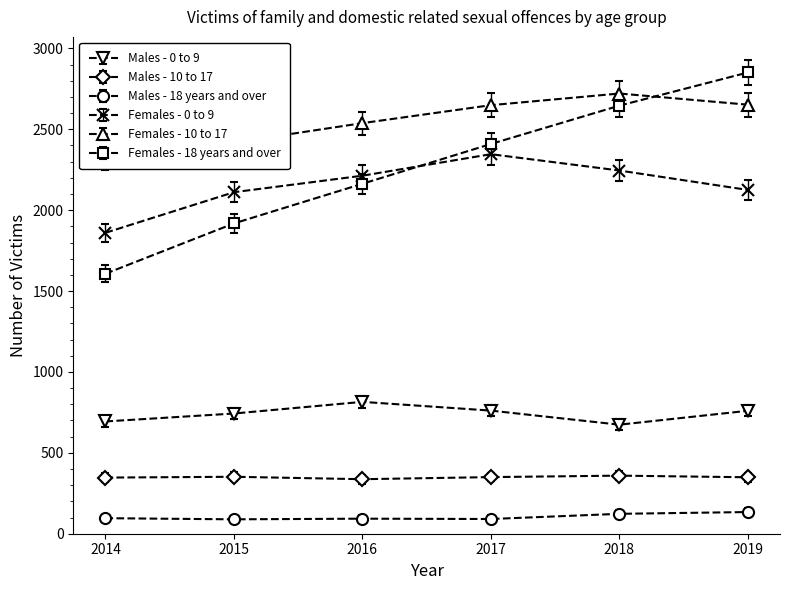

What is the difference between the maximum and second lowest values in the Males - 10 to 17 series?

12